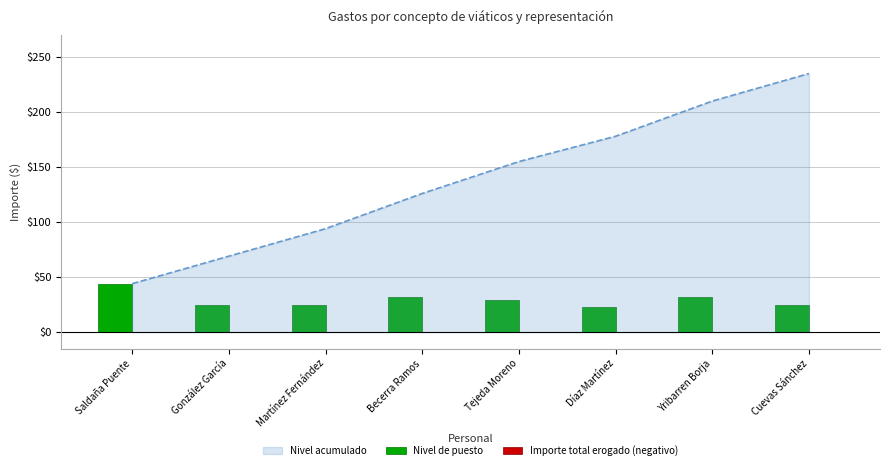

At which label does Nivel de puesto first exceed 29?

Saldaña Puente